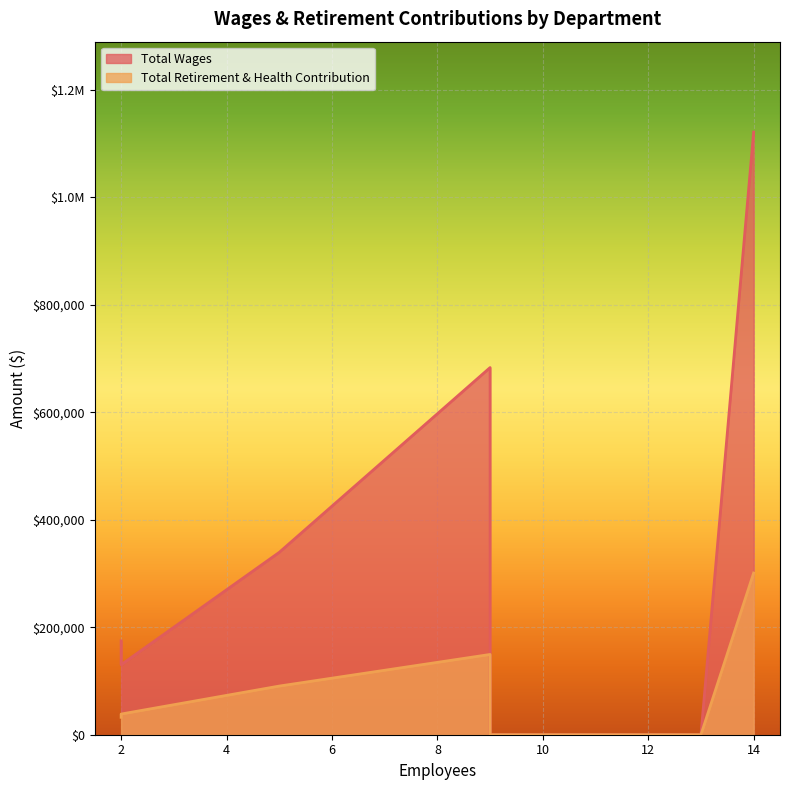

Which series has the largest range (max minus min)?

Total Wages